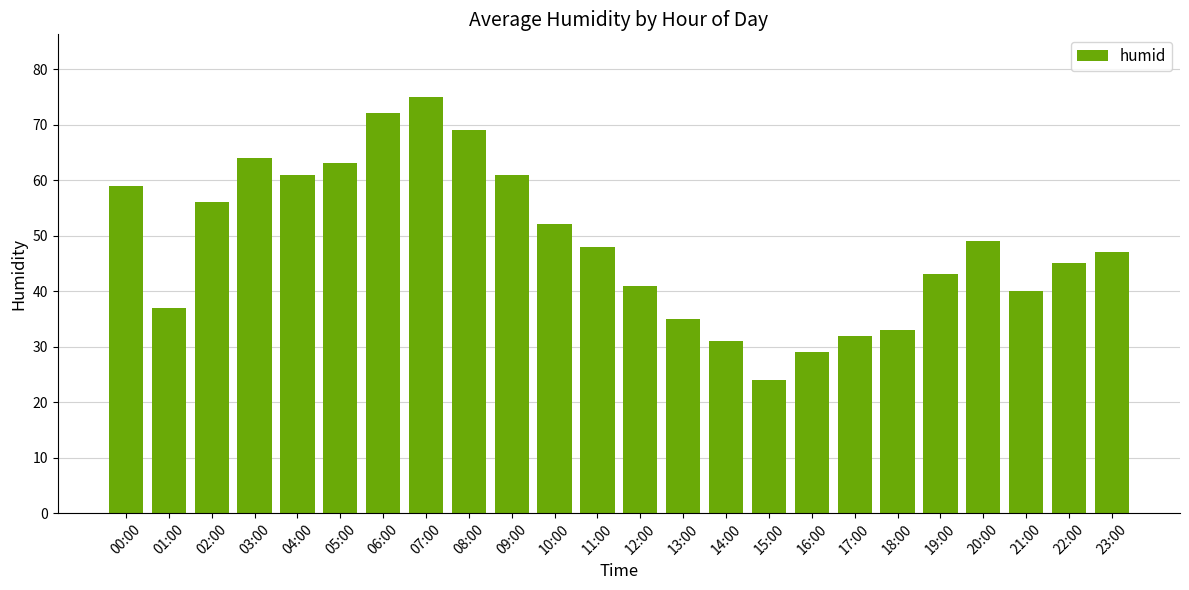

How many categories are shown in the chart?

24